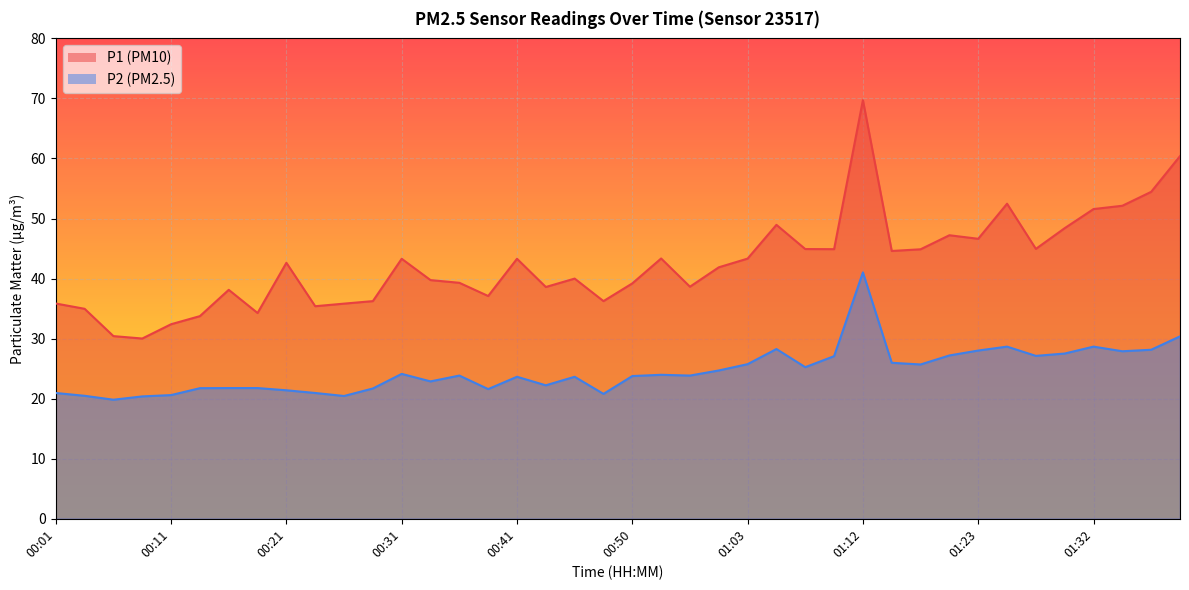

Reading left to right, transcribe all the data shown in this chart.

P1: 00:01=35.9	00:03=35.0	00:06=30.4	00:08=30.0	00:11=32.4	00:13=33.8	00:16=38.1	00:18=34.3	00:21=42.6	00:23=35.4	00:26=35.8	00:28=36.2	00:31=43.3	00:33=39.8	00:36=39.3	00:38=37.1	00:41=43.3	00:43=38.6	00:46=40.0	00:48=36.2	00:50=39.2	00:53=43.4	00:58=38.6	01:00=41.9	01:03=43.3	01:05=49.0	01:08=44.9	01:10=44.9	01:12=69.7	01:15=44.6	01:18=44.9	01:20=47.2	01:23=46.6	01:25=52.5	01:27=45.0	01:30=48.4	01:32=51.6	01:35=52.1	01:37=54.5	01:40=60.4
P2: 00:01=20.9	00:03=20.5	00:06=19.8	00:08=20.4	00:11=20.6	00:13=21.8	00:16=21.8	00:18=21.8	00:21=21.4	00:23=20.9	00:26=20.4	00:28=21.7	00:31=24.1	00:33=22.9	00:36=23.9	00:38=21.6	00:41=23.6	00:43=22.2	00:46=23.6	00:48=20.8	00:50=23.8	00:53=24.0	00:58=23.9	01:00=24.7	01:03=25.8	01:05=28.3	01:08=25.2	01:10=27.1	01:12=41.0	01:15=26.0	01:18=25.7	01:20=27.2	01:23=28.0	01:25=28.7	01:27=27.1	01:30=27.5	01:32=28.7	01:35=27.9	01:37=28.1	01:40=30.4